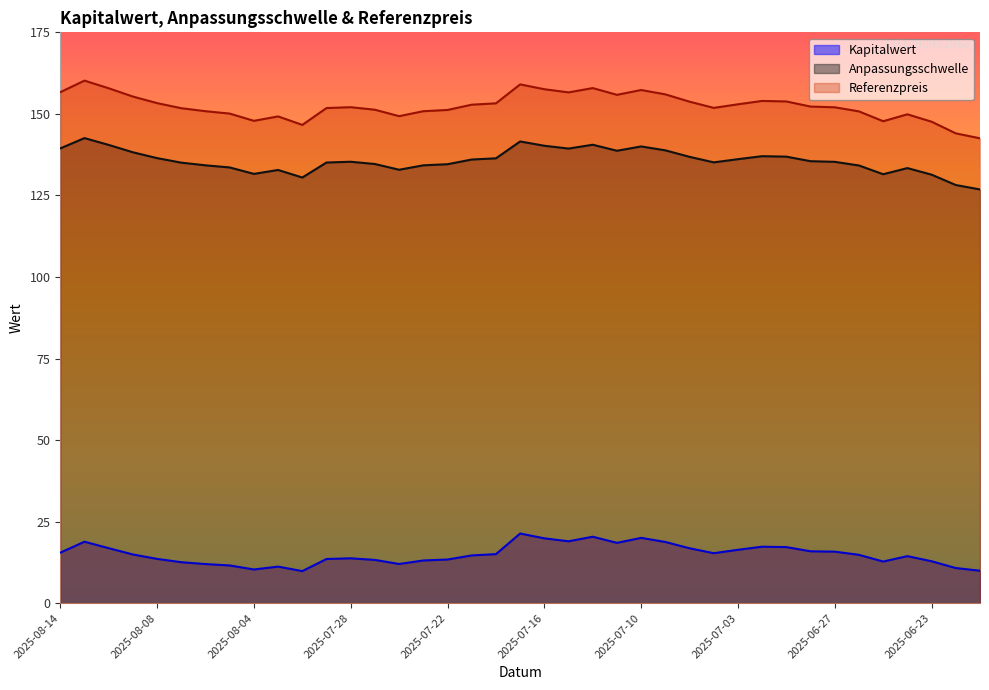

Reading right to left, extract all data points from this chart.

Kapitalwert: 9.9	10.8	12.8	14.4	12.8	14.8	15.8	15.9	17.2	17.3	16.4	15.3	16.8	18.8	20.0	18.5	20.4	19.0	19.9	21.4	15.0	14.6	13.4	13.1	12.0	13.3	13.8	13.5	9.8	11.2	10.3	11.6	12.0	12.6	13.6	14.9	16.9	18.8	15.5
Anpassungsschwelle: 126.8	128.2	131.4	133.4	131.5	134.2	135.3	135.5	136.9	137.0	136.1	135.1	136.8	138.8	140.0	138.7	140.5	139.4	140.2	141.5	136.4	136.0	134.6	134.2	132.9	134.6	135.3	135.1	130.5	132.8	131.6	133.6	134.2	135.0	136.4	138.2	140.5	142.6	139.4
Referenzpreis: 142.5	144.0	147.6	149.9	147.8	150.8	152.0	152.2	153.8	154.0	152.9	151.8	153.7	156.0	157.3	155.8	157.9	156.6	157.6	159.0	153.2	152.8	151.2	150.8	149.3	151.3	152.1	151.8	146.6	149.2	147.9	150.1	150.8	151.7	153.3	155.3	157.8	160.2	156.7